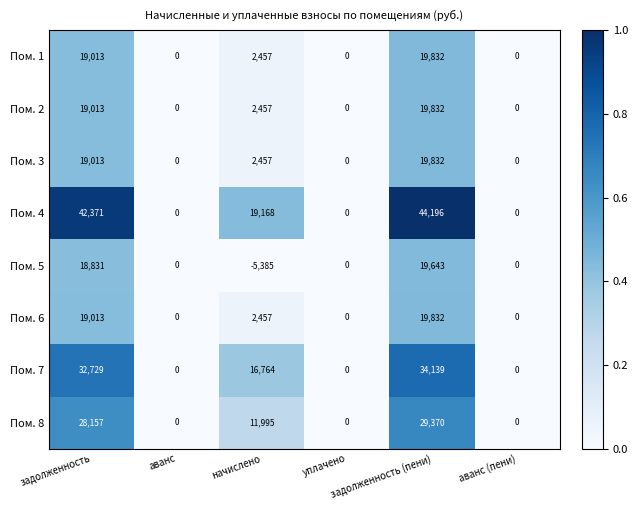

What is the total value across all series at задолженность (пени)?

206676